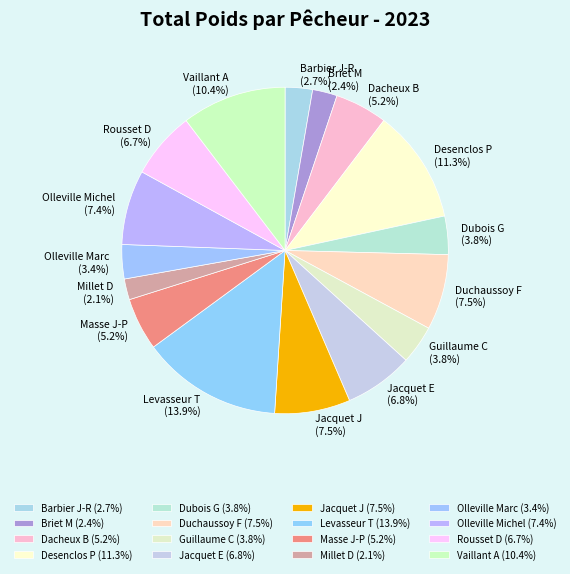

Is it true that Levasseur T is 21% of the pie?

False